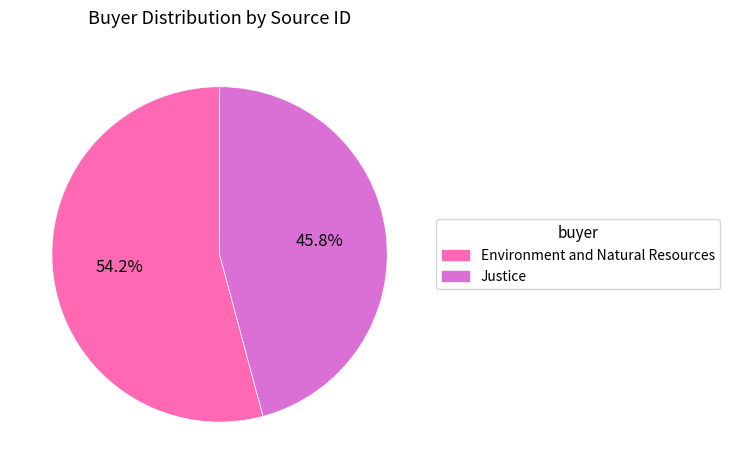

Combined, what portion of the pie is Environment and Natural Resources and Justice?

100.0%